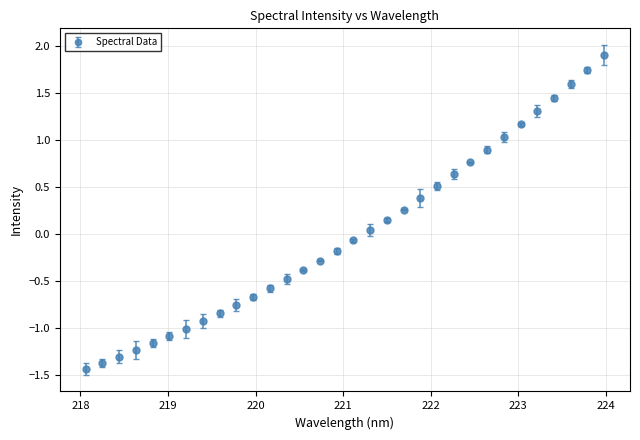

What is the difference between the maximum and second lowest values?

3.3